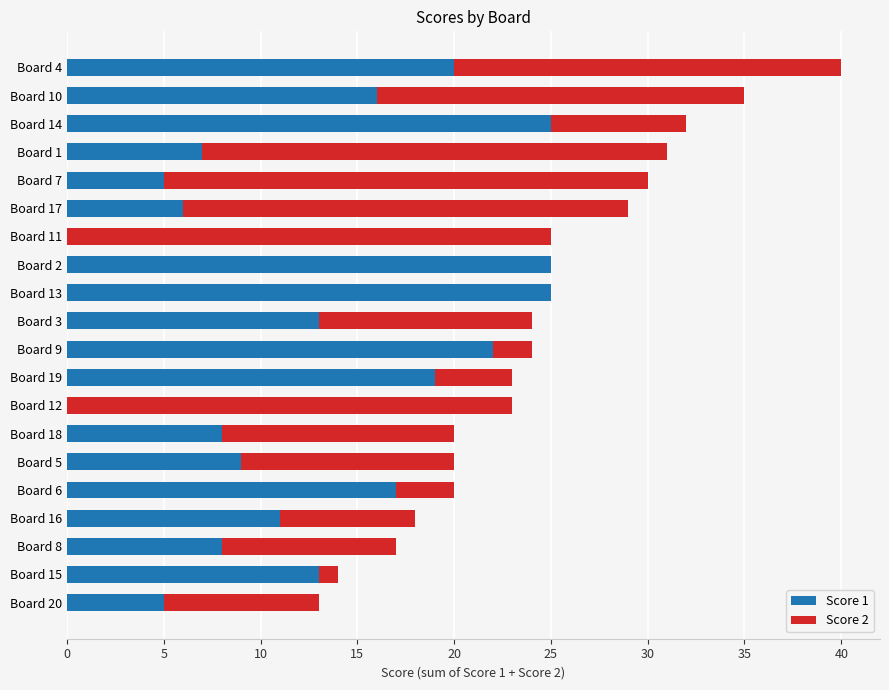

At which category is the sum across all series the highest?

Board 4